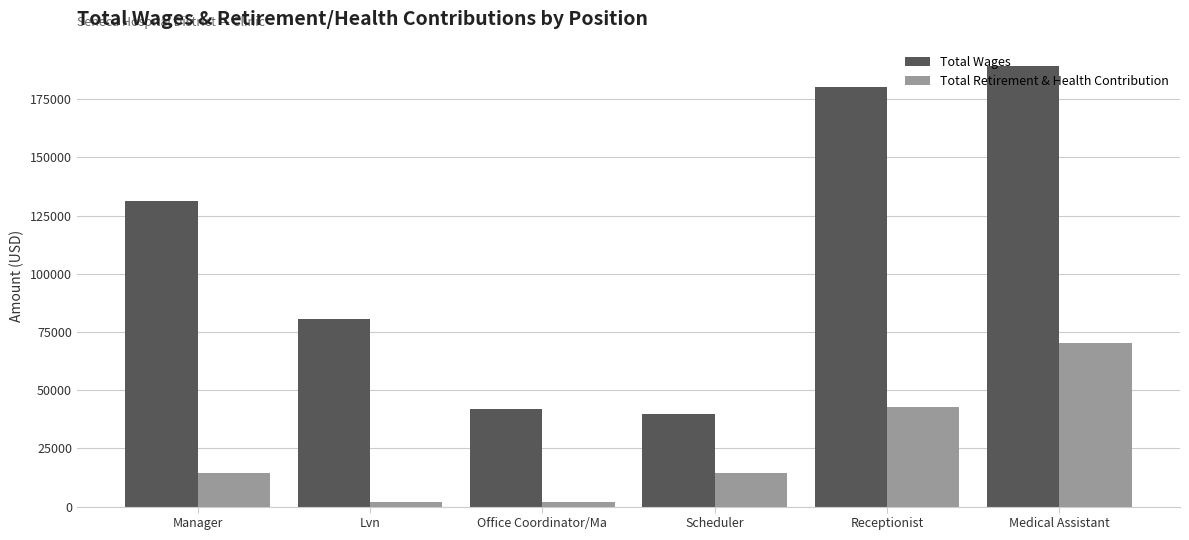

What value does the Total Retirement & Health Contribution series have at Receptionist, to the nearest 50?

42650